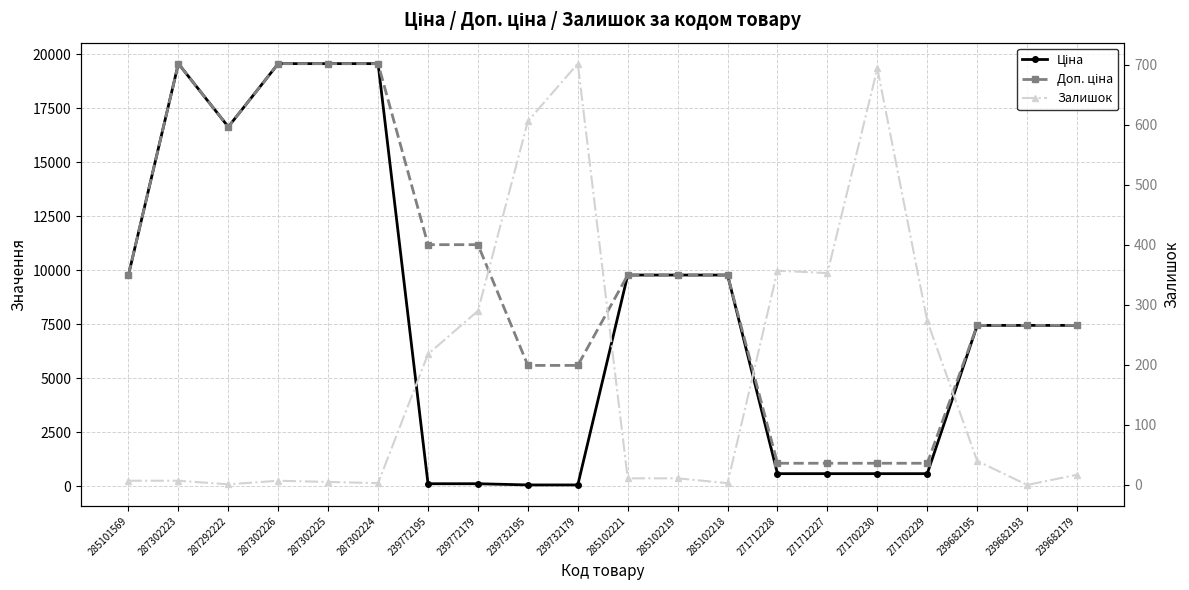

What is the difference between the second highest and minimum values in the Ціна series?

19509.0